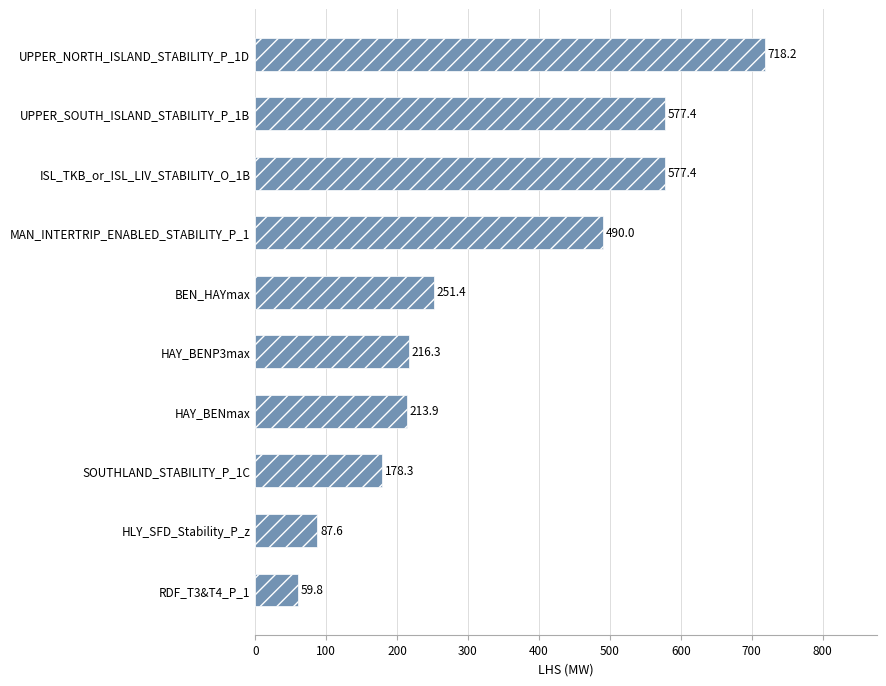

Reading bottom to top, transcribe all the data shown in this chart.

59.8	87.6	178.3	213.9	216.3	251.4	490.0	577.4	577.4	718.2